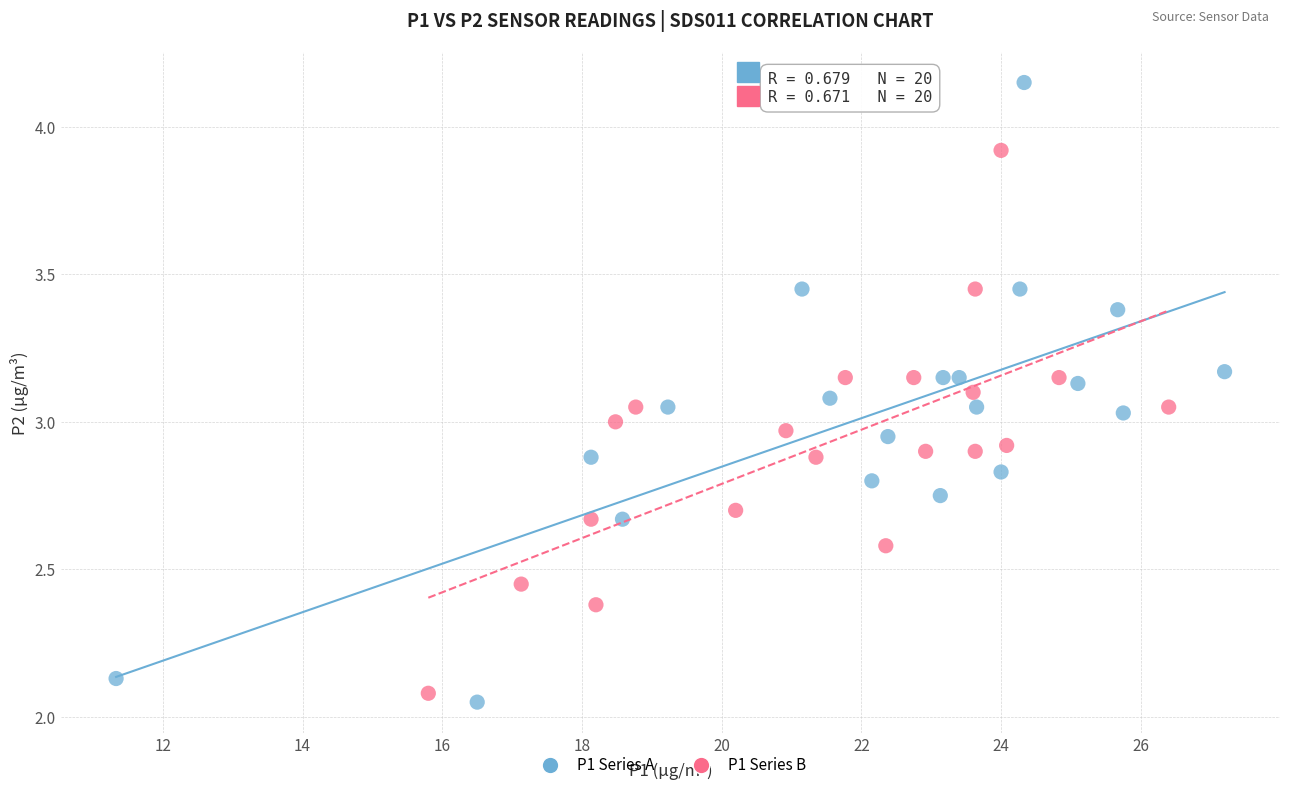

Which series contains the highest Y value?

P1 Series A